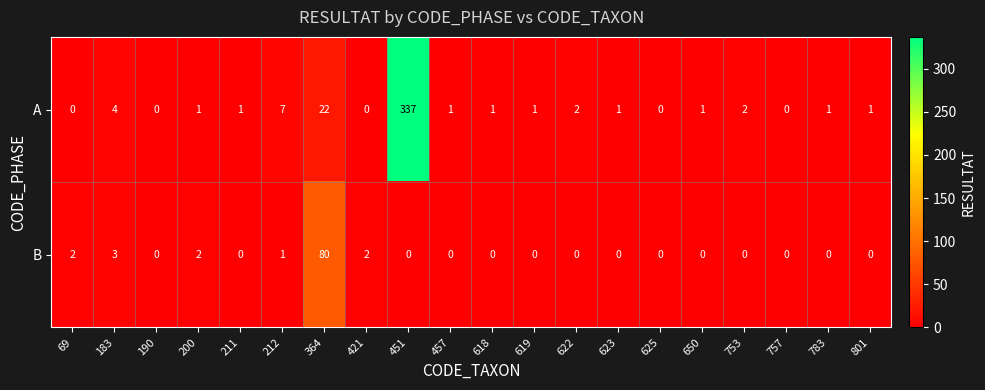

What is the difference between the maximum and minimum values in the B series?

80